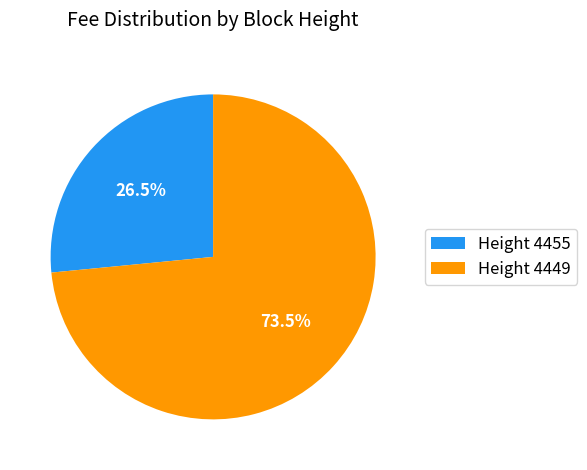

What is the largest slice in the pie chart?

Height 4449